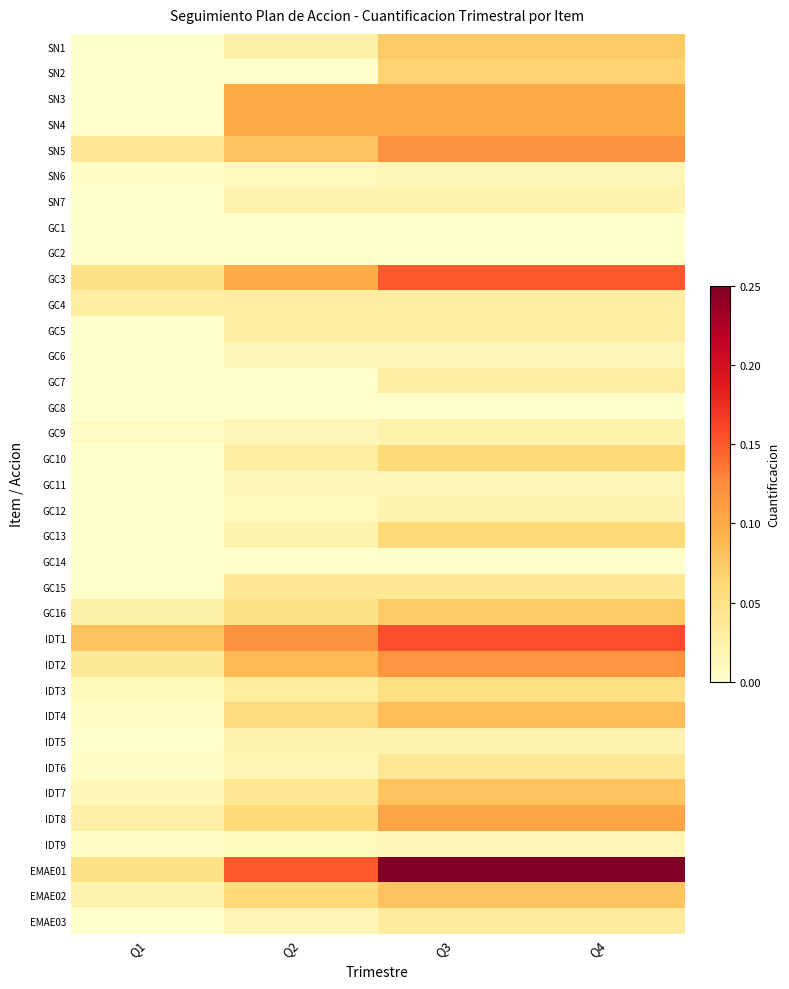

Reading left to right, what are all the values shown in this chart?

SN1: Q1=0.0	Q2=0.0	Q3=0.1	Q4=0.1
SN2: Q1=0.0	Q2=0.0	Q3=0.1	Q4=0.1
SN3: Q1=0.0	Q2=0.1	Q3=0.1	Q4=0.1
SN4: Q1=0.0	Q2=0.1	Q3=0.1	Q4=0.1
SN5: Q1=0.0	Q2=0.1	Q3=0.1	Q4=0.1
SN6: Q1=0.0	Q2=0.0	Q3=0.0	Q4=0.0
SN7: Q1=0.0	Q2=0.0	Q3=0.0	Q4=0.0
GC1: Q1=0.0	Q2=0.0	Q3=0.0	Q4=0.0
GC2: Q1=0.0	Q2=0.0	Q3=0.0	Q4=0.0
GC3: Q1=0.1	Q2=0.1	Q3=0.1	Q4=0.1
GC4: Q1=0.0	Q2=0.0	Q3=0.0	Q4=0.0
GC5: Q1=0.0	Q2=0.0	Q3=0.0	Q4=0.0
GC6: Q1=0.0	Q2=0.0	Q3=0.0	Q4=0.0
GC7: Q1=0.0	Q2=0.0	Q3=0.0	Q4=0.0
GC8: Q1=0.0	Q2=0.0	Q3=0.0	Q4=0.0
GC9: Q1=0.0	Q2=0.0	Q3=0.0	Q4=0.0
GC10: Q1=0.0	Q2=0.0	Q3=0.1	Q4=0.1
GC11: Q1=0.0	Q2=0.0	Q3=0.0	Q4=0.0
GC12: Q1=0.0	Q2=0.0	Q3=0.0	Q4=0.0
GC13: Q1=0.0	Q2=0.0	Q3=0.1	Q4=0.1
GC14: Q1=0.0	Q2=0.0	Q3=0.0	Q4=0.0
GC15: Q1=0.0	Q2=0.0	Q3=0.0	Q4=0.0
GC16: Q1=0.0	Q2=0.1	Q3=0.1	Q4=0.1
IDT1: Q1=0.1	Q2=0.1	Q3=0.2	Q4=0.2
IDT2: Q1=0.0	Q2=0.1	Q3=0.1	Q4=0.1
IDT3: Q1=0.0	Q2=0.0	Q3=0.1	Q4=0.1
IDT4: Q1=0.0	Q2=0.1	Q3=0.1	Q4=0.1
IDT5: Q1=0.0	Q2=0.0	Q3=0.0	Q4=0.0
IDT6: Q1=0.0	Q2=0.0	Q3=0.0	Q4=0.0
IDT7: Q1=0.0	Q2=0.0	Q3=0.1	Q4=0.1
IDT8: Q1=0.0	Q2=0.1	Q3=0.1	Q4=0.1
IDT9: Q1=0.0	Q2=0.0	Q3=0.0	Q4=0.0
EMAE01: Q1=0.1	Q2=0.1	Q3=0.2	Q4=0.2
EMAE02: Q1=0.0	Q2=0.1	Q3=0.1	Q4=0.1
EMAE03: Q1=0.0	Q2=0.0	Q3=0.0	Q4=0.0